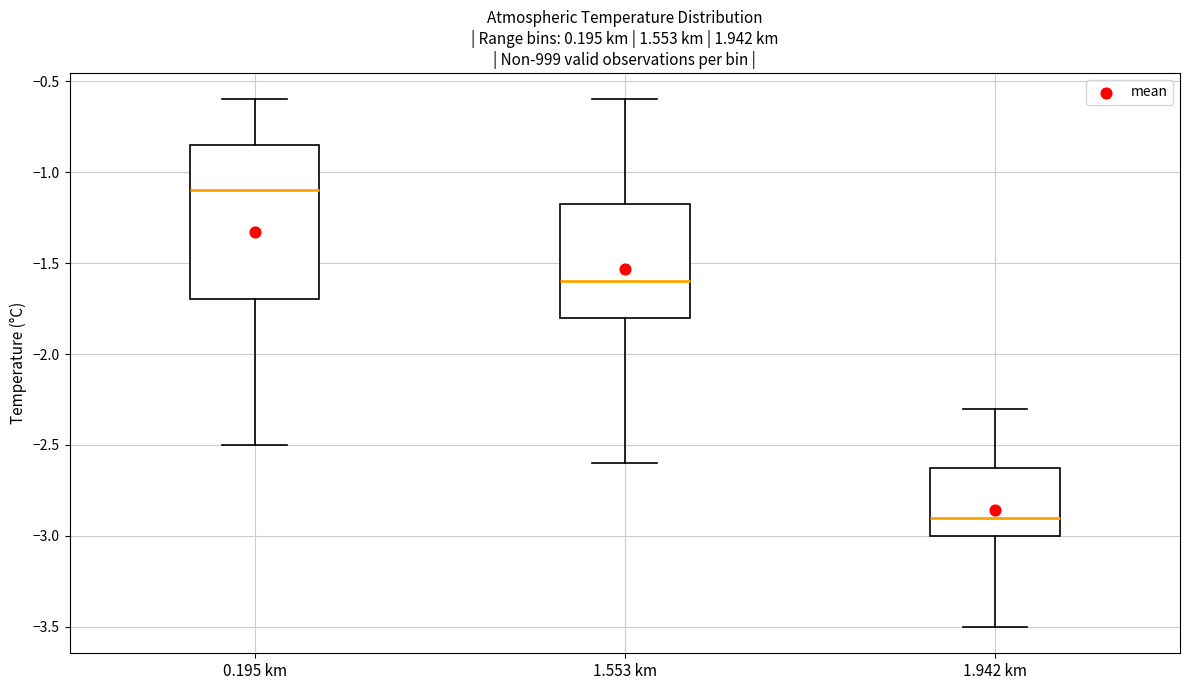

Where does the lower whisker of the box for 1.942 km end on the y-axis? The values are not printed on the chart, so give them approximately, as read against the axis.

-3.50